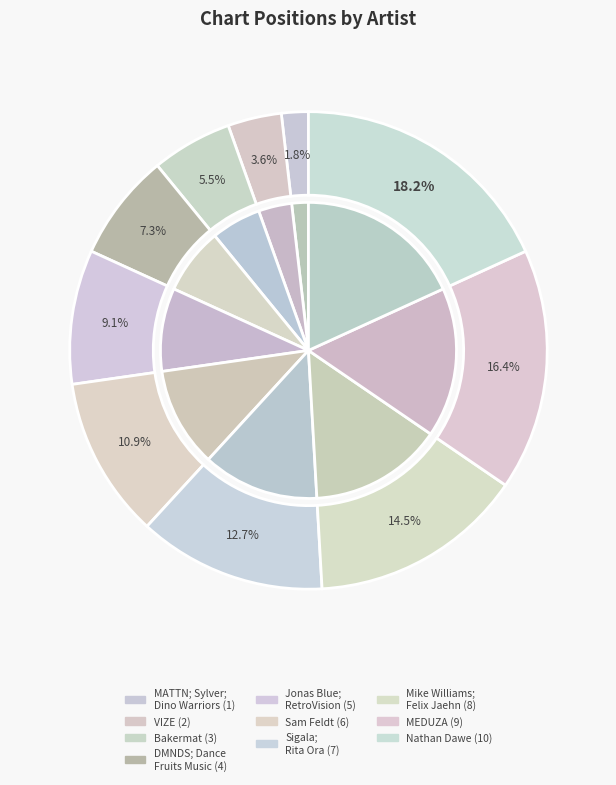

Does Mike Williams; Felix Jaehn represent more than half of the total?

No